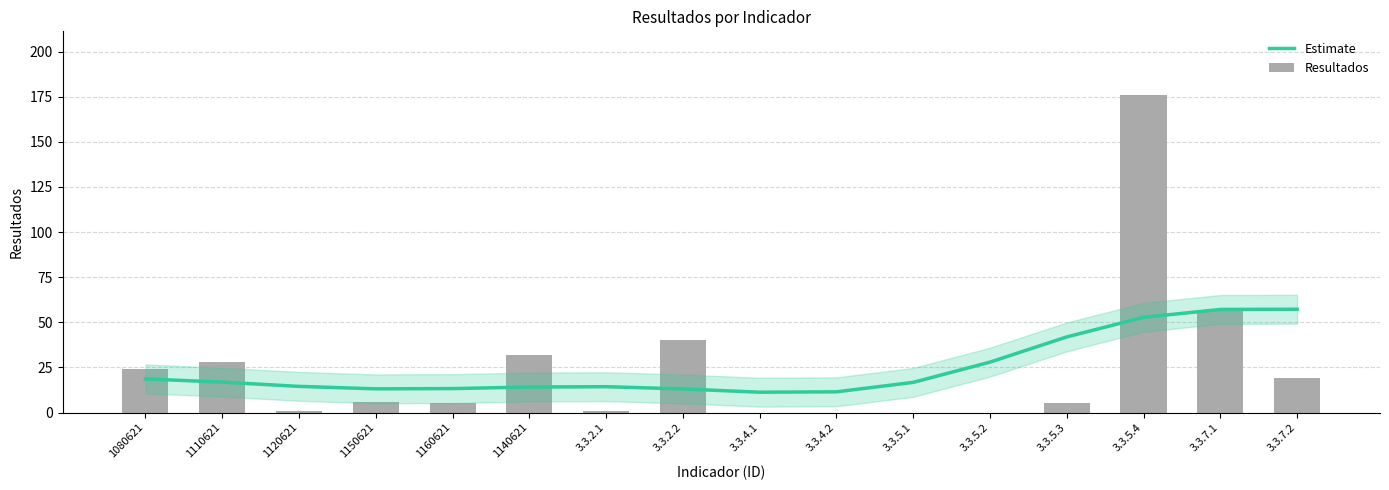

Which category has the highest value across all series?

3.3.5.4